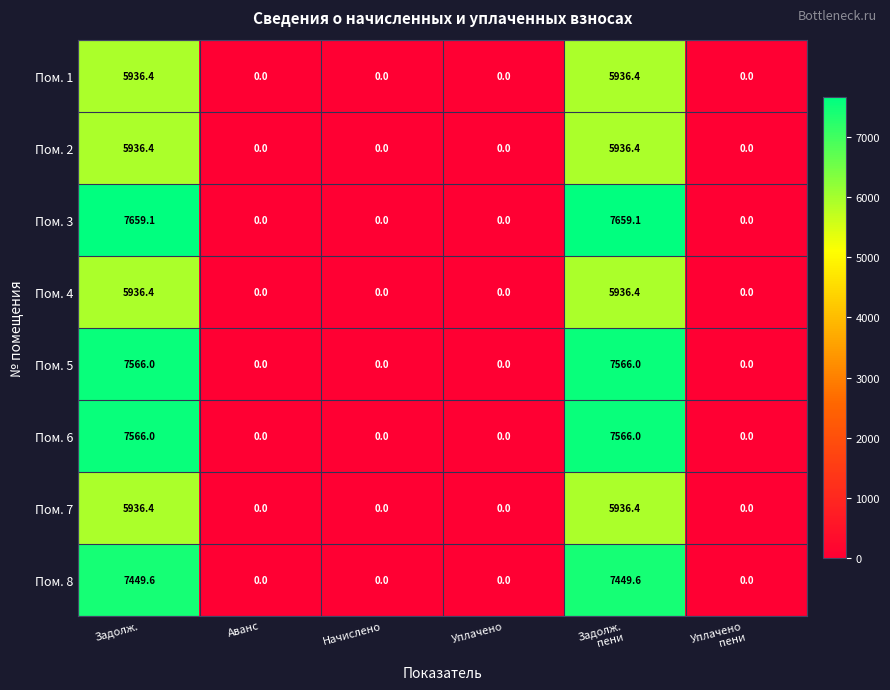

What is the highest value of the Пом. 8 series?

7449.6